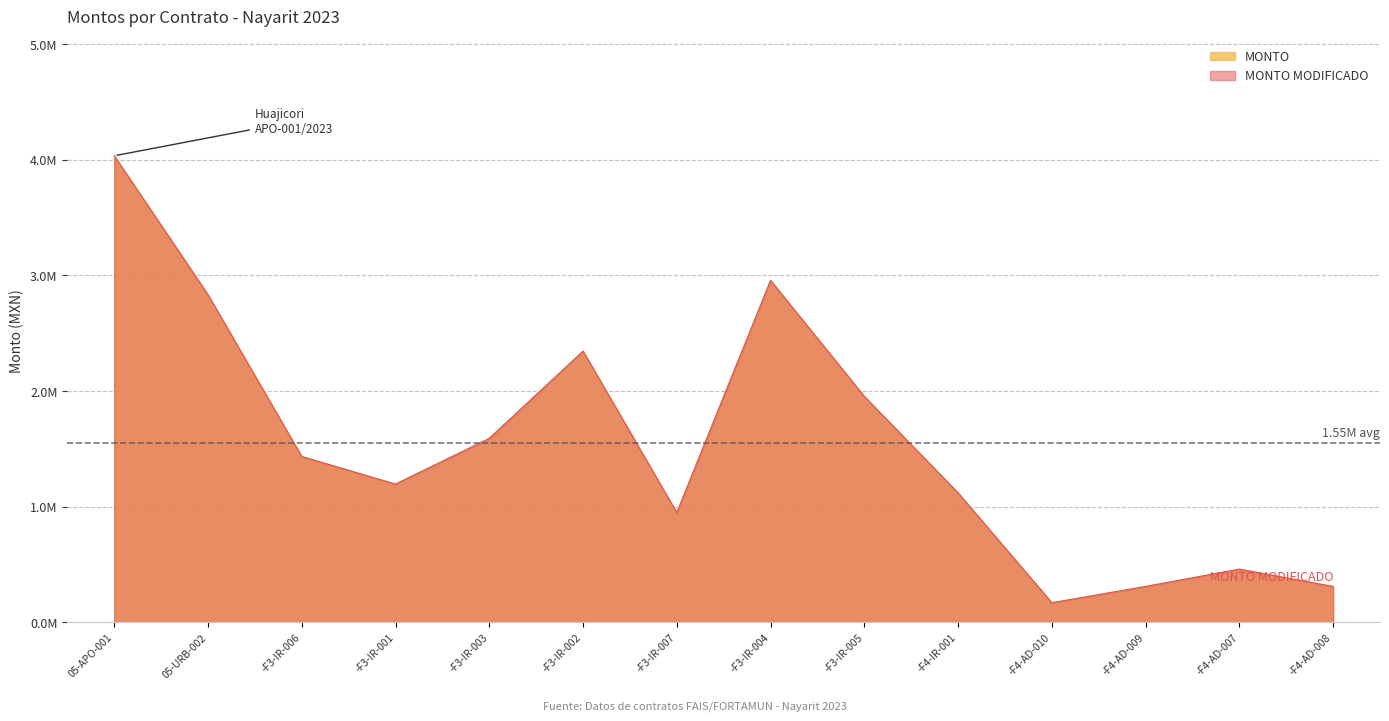

Which series has the largest range (max minus min)?

MONTO